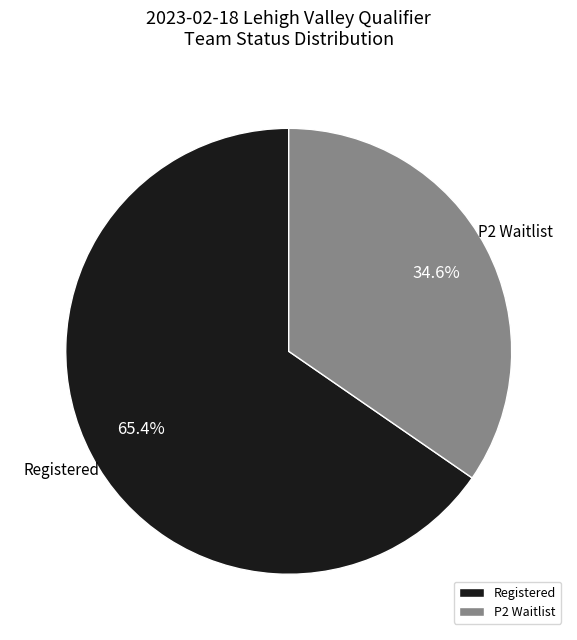

To the nearest percent, what percentage of the pie is P2 Waitlist?

35%